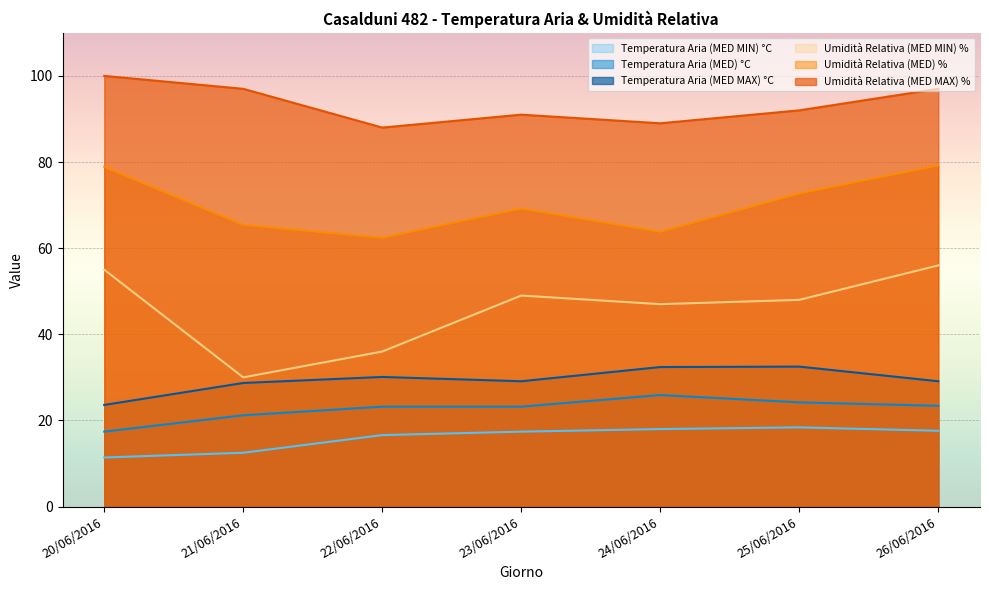

Between 21/06/2016 and 22/06/2016, which is larger?

22/06/2016